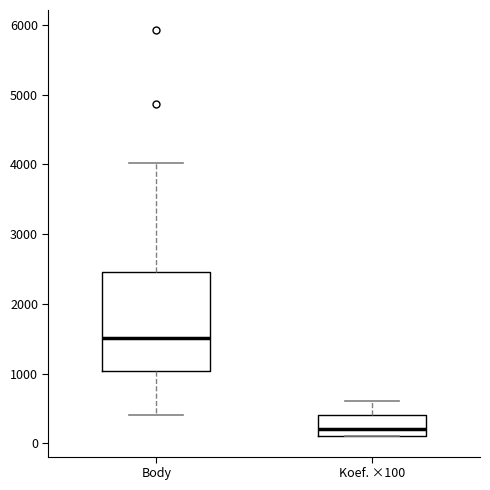

Reading left to right, read every box against the y-axis: the position of its median line, the range the box covers, and the ends of its whiskers. The values are not printed on the chart, so give them approximately, as read against the axis.

Body: median 1500, box 1000 to 2500, whiskers 400 to 4000
Koef. ×100: median 200, box 100 to 400, whiskers 100 to 600